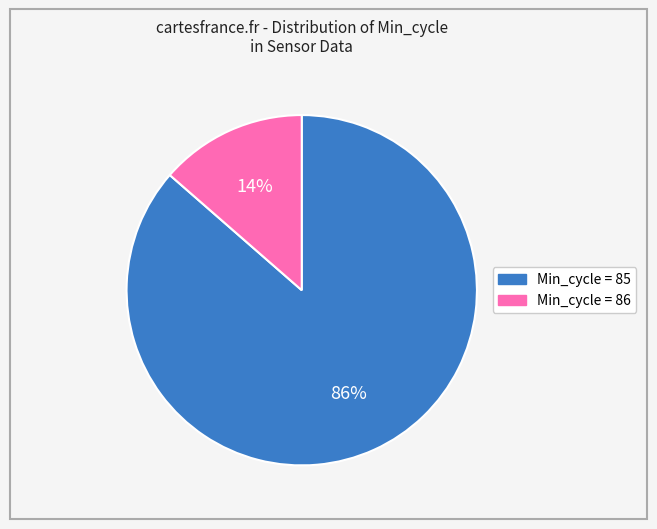

Is there any slice that represents more than half of the pie?

Yes